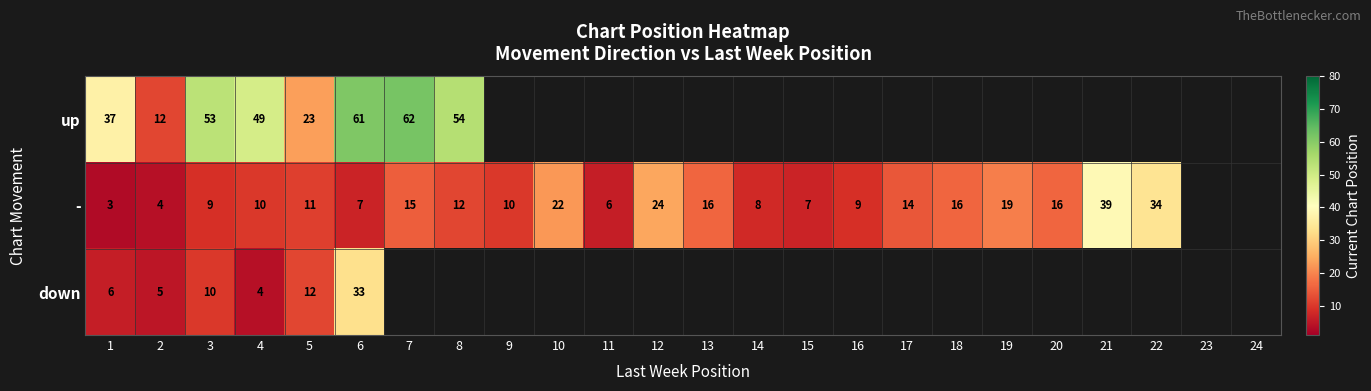

The down series shows 11 at 1. True or false?

False